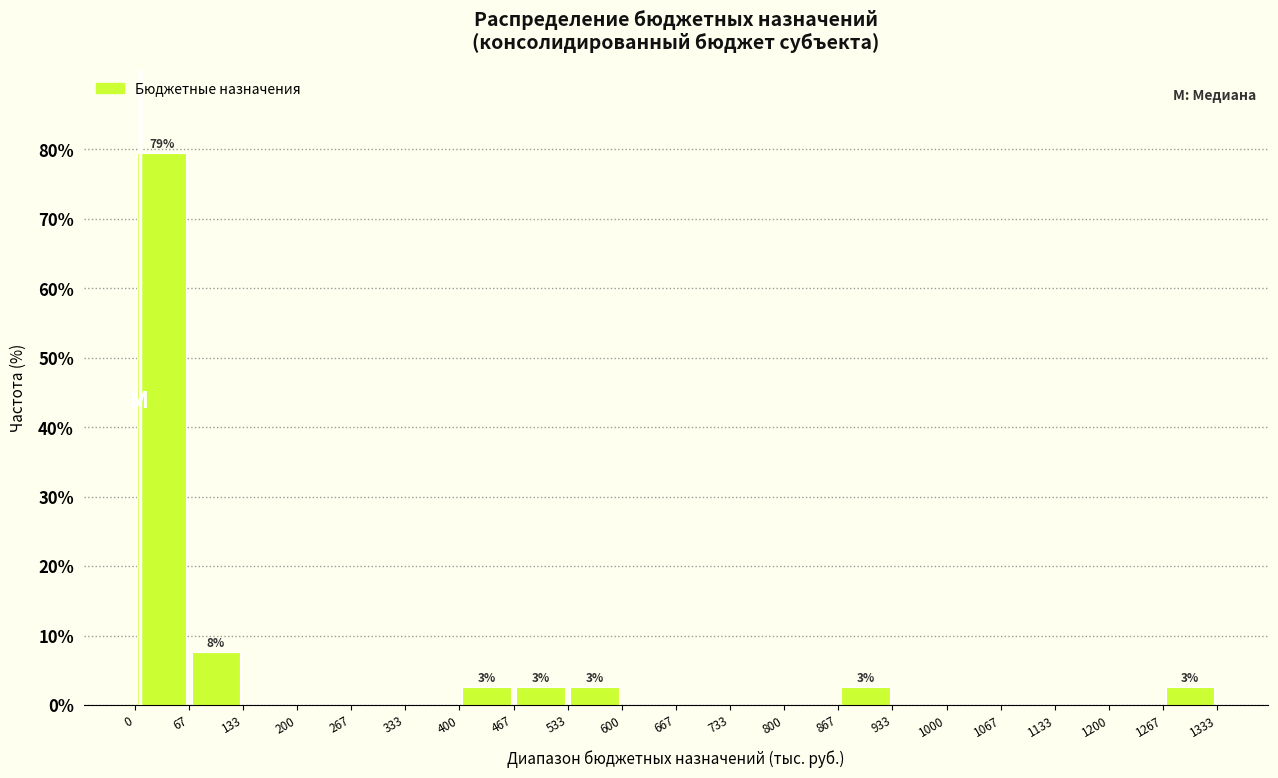

Over which range of the x-axis is the bar tallest?

0 to 67